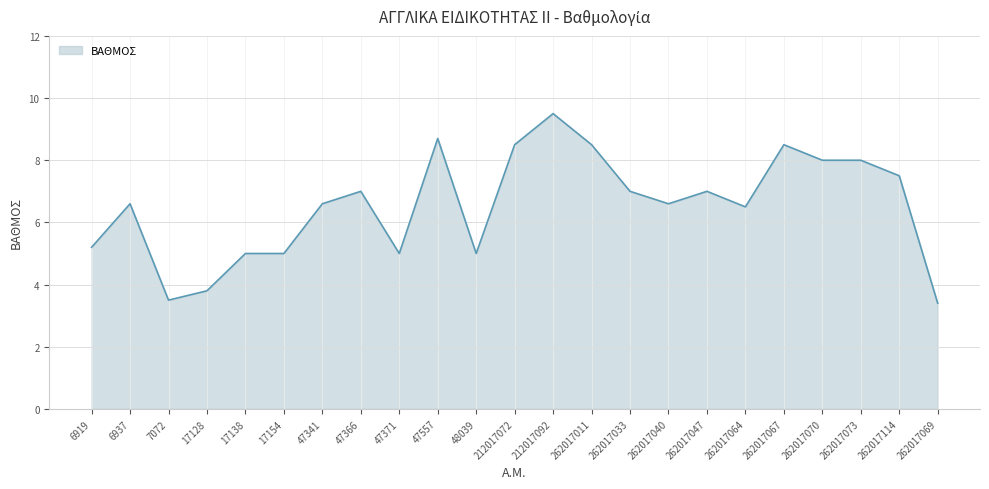

What is the difference between the second highest and minimum values?

5.3